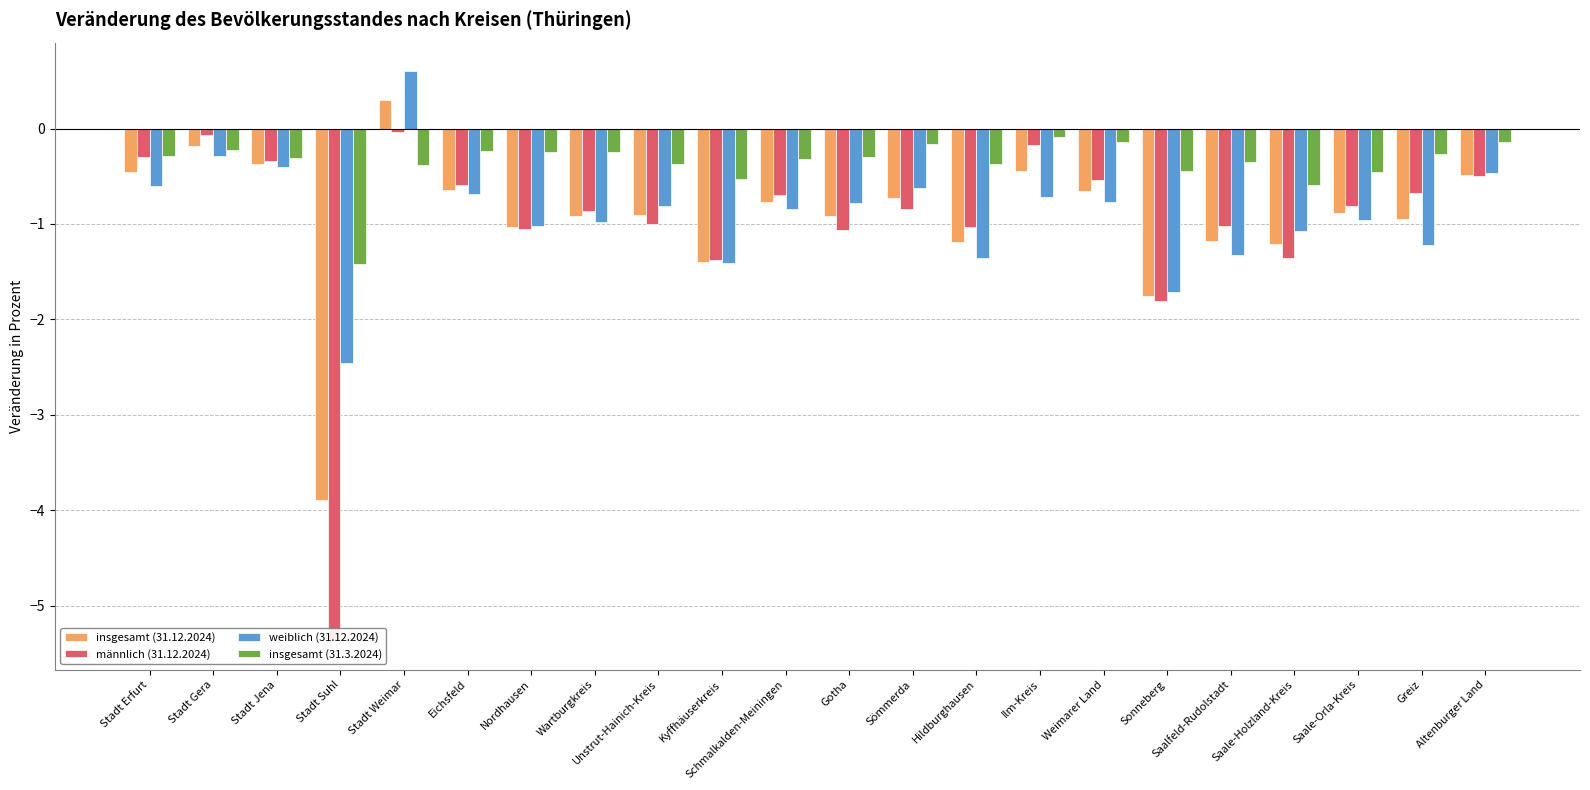

What are all the series names shown in the legend?

insgesamt (31.12.2024), männlich (31.12.2024), weiblich (31.12.2024), insgesamt (31.3.2024)